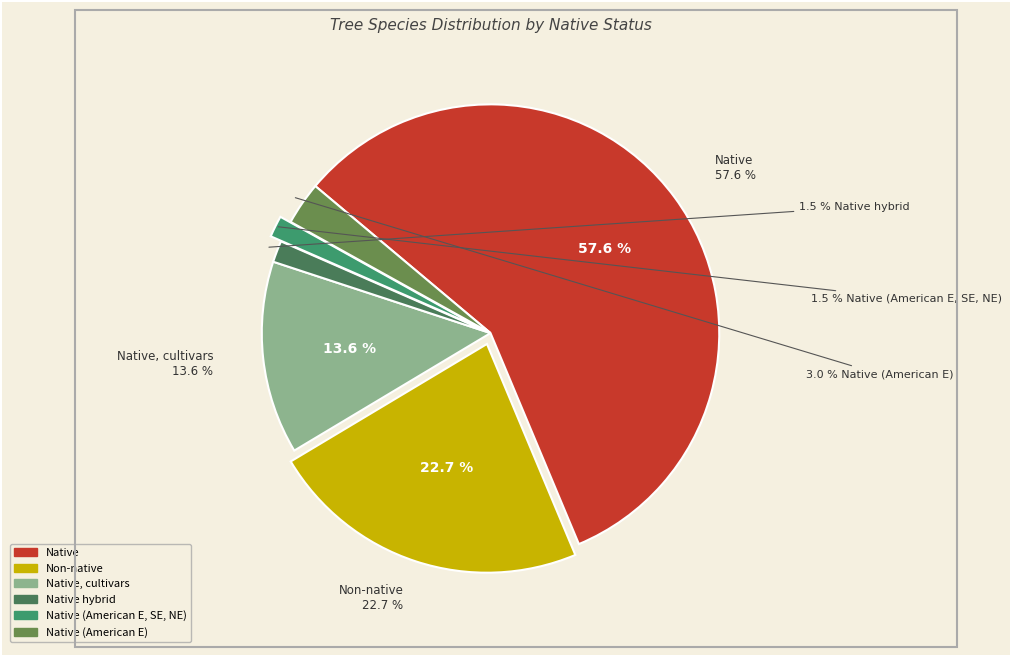

What percentage do Native (American E, SE, NE) and Native hybrid together represent?

3.0%